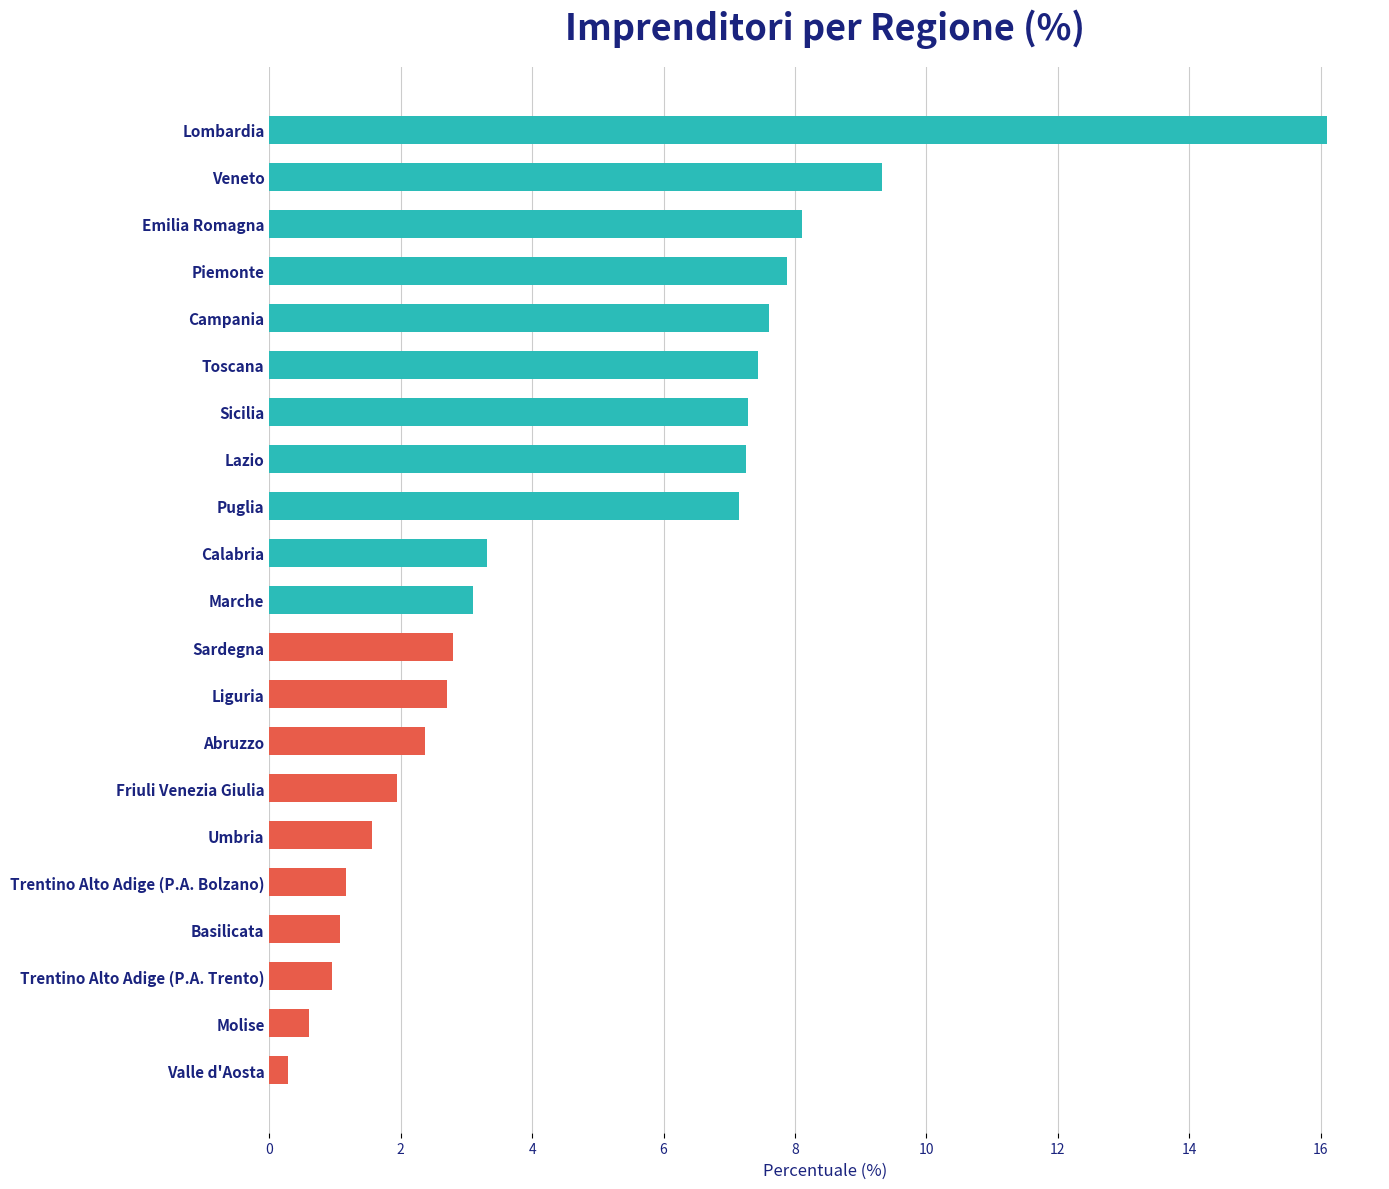

True or false: the data shows 7.6 at Campania.

True